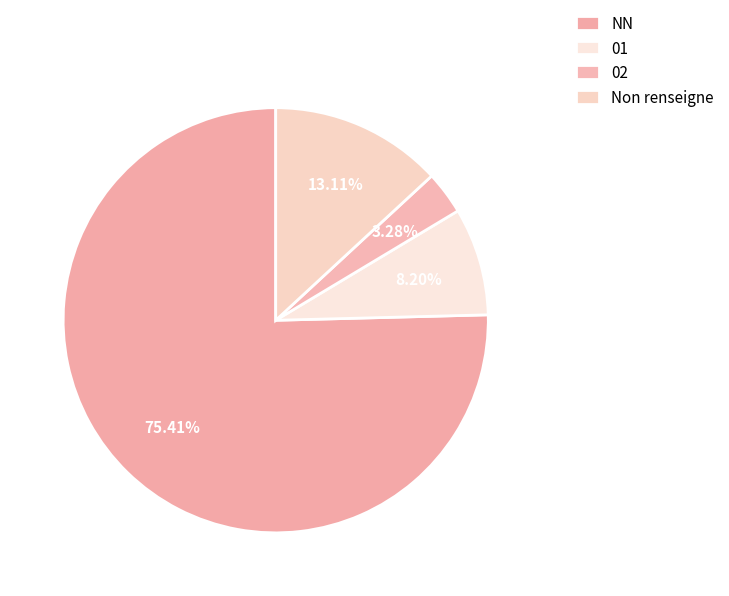

True or false: 02 accounts for 13% of the total.

False